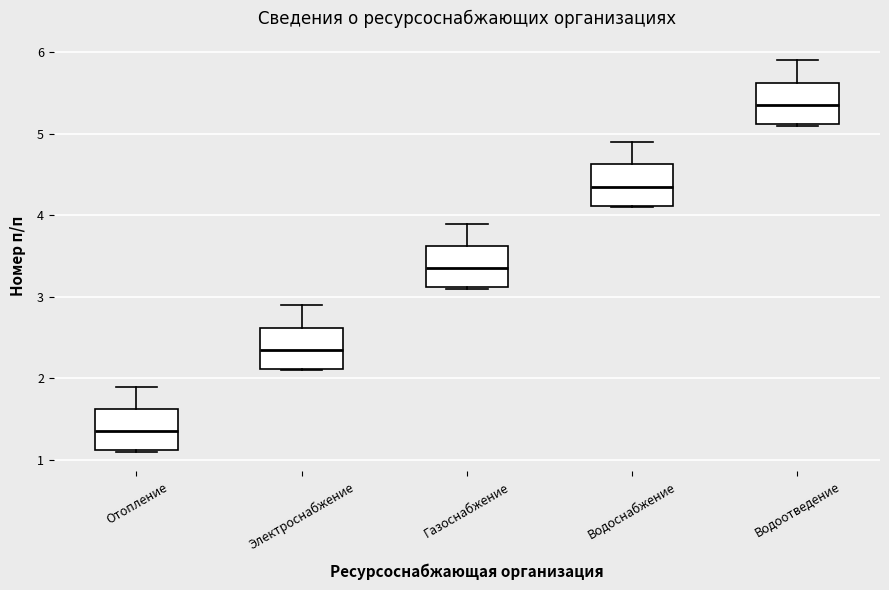

Where does the median line of the box for Газоснабжение sit on the y-axis? The values are not printed on the chart, so give them approximately, as read against the axis.

3.4